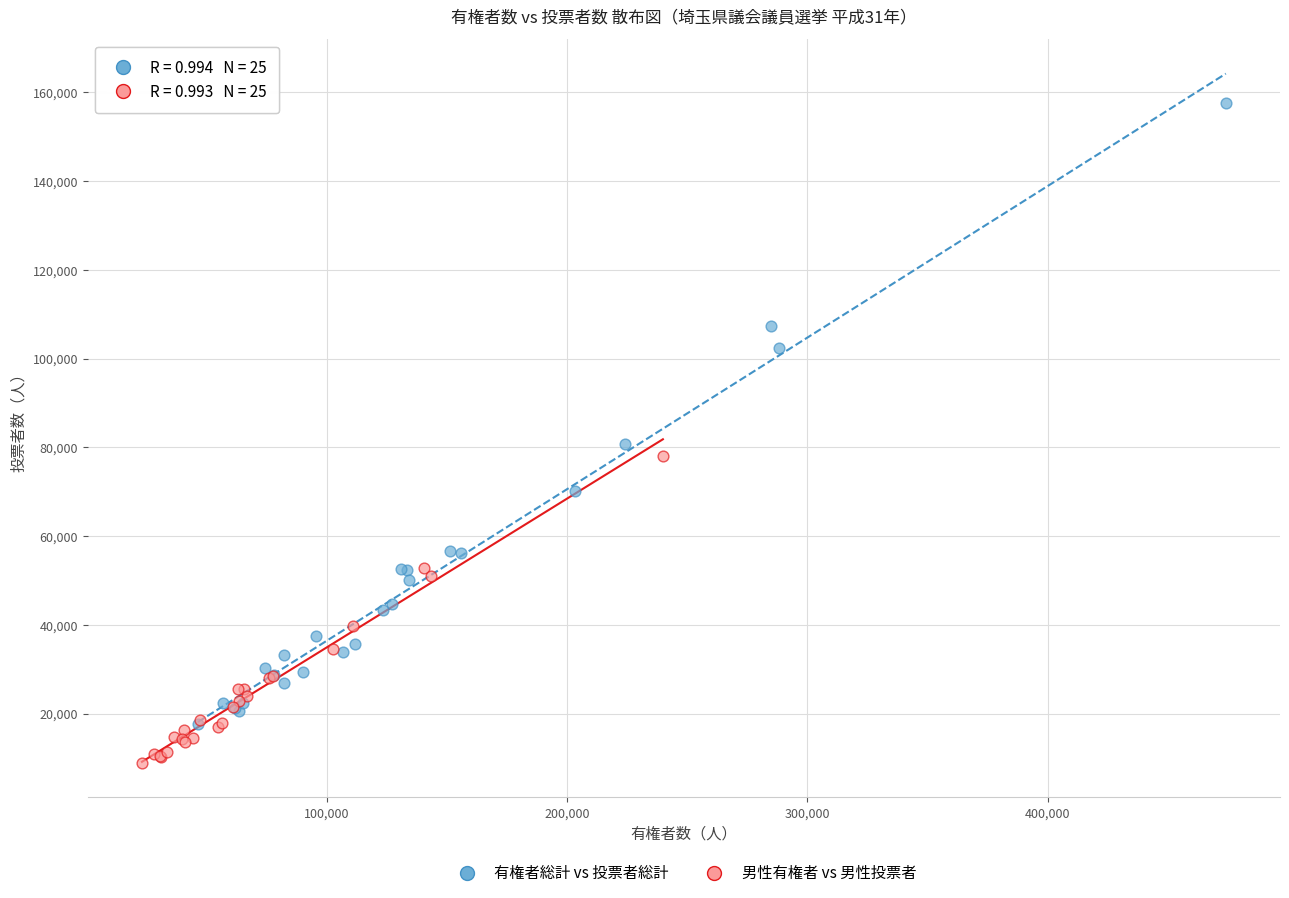

Which series contains the highest Y value?

有権者総計 vs 投票者総計